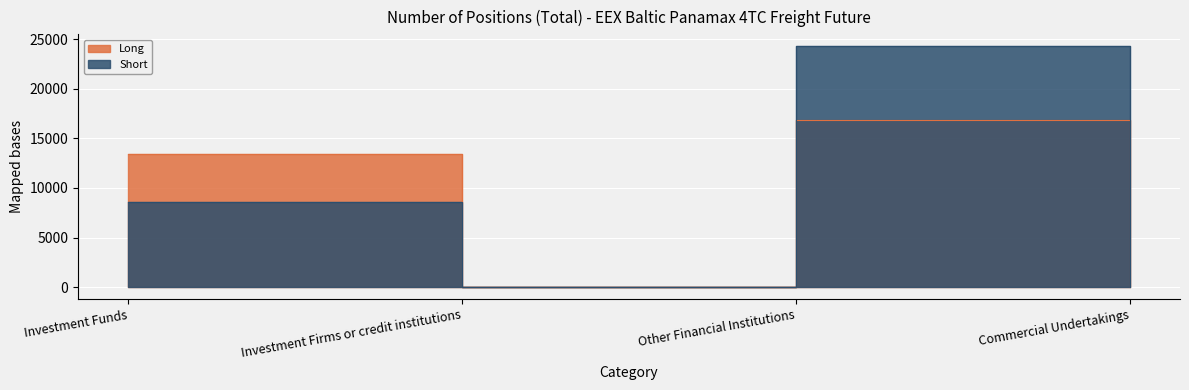

Reading left to right, list all the values displayed in this chart.

Long: Investment Funds=13453.2	Investment Firms or credit institutions=0.0	Other Financial Institutions=16868.1	Commercial Undertakings=0.0
Short: Investment Funds=8604.2	Investment Firms or credit institutions=0.0	Other Financial Institutions=24268.2	Commercial Undertakings=0.0